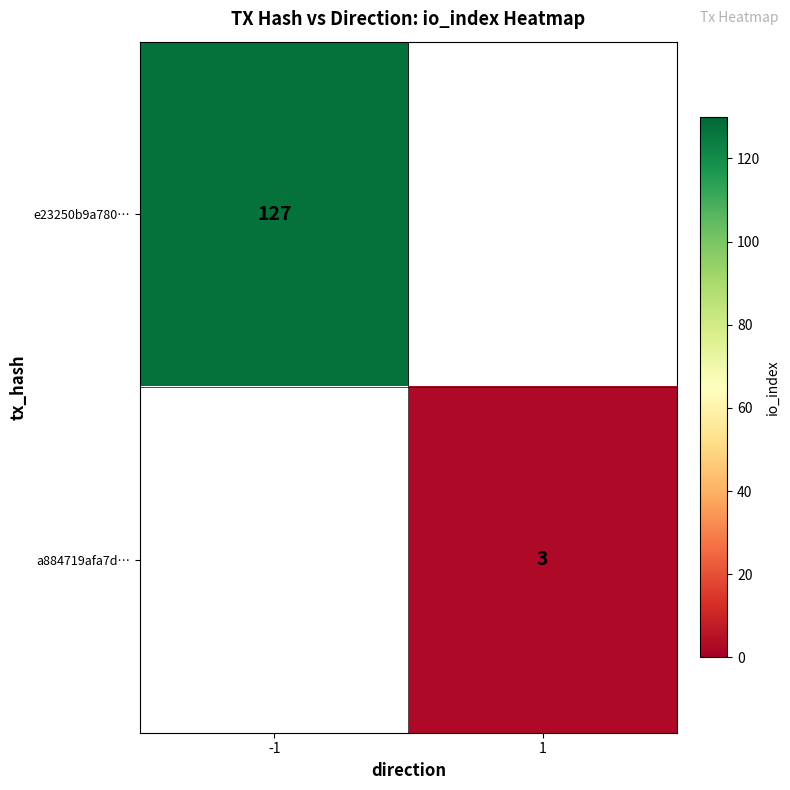

True or false: a884719afa7d… has a value of 4 at 1.

False